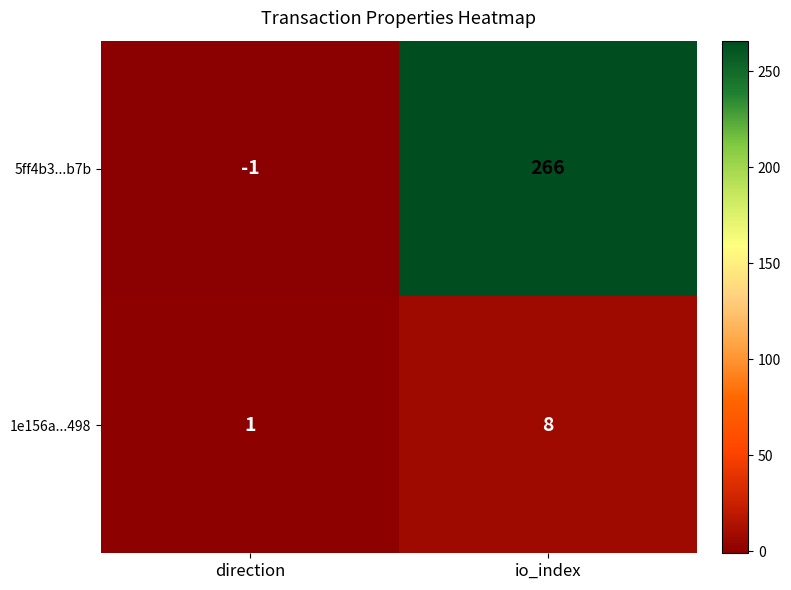

True or false: 5ff4b3...b7b has a value of 160 at io_index.

False